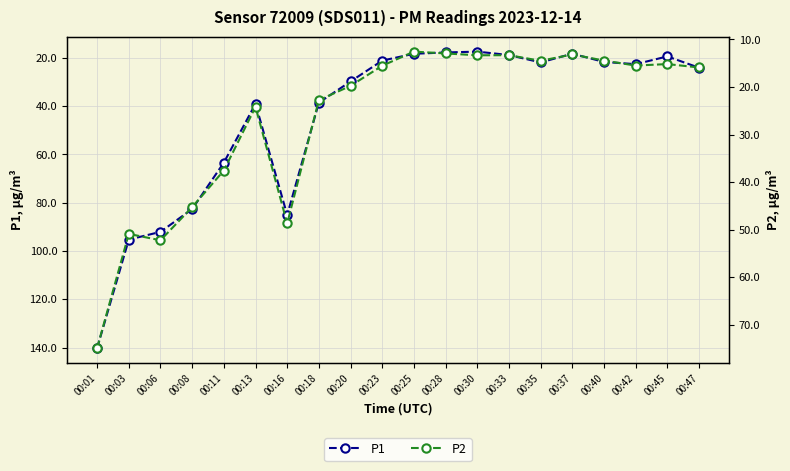

What is the difference between the maximum and minimum values in the P1 series?

122.8